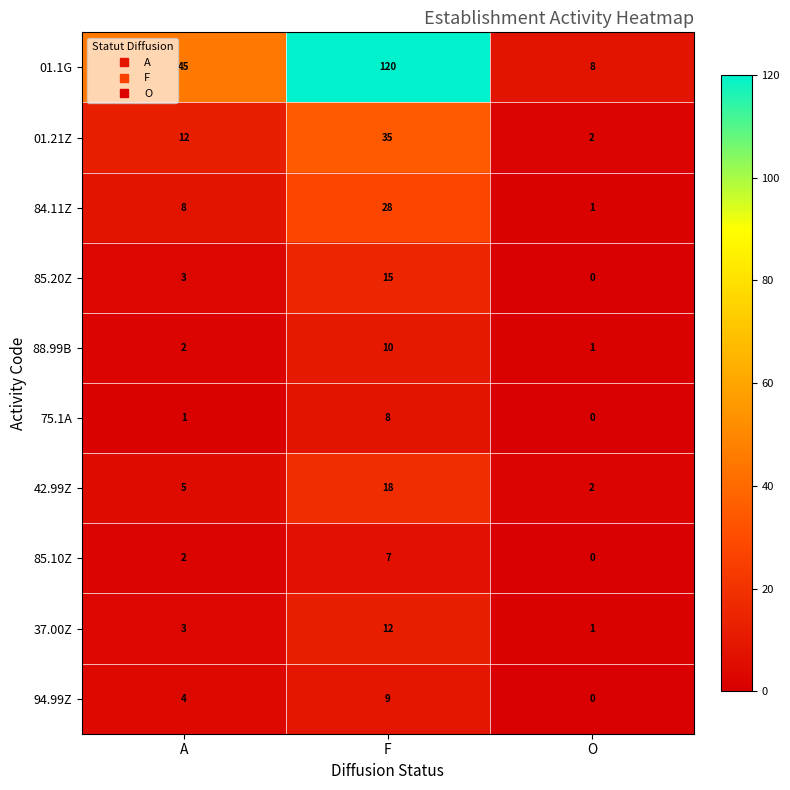

Reading left to right, transcribe all the data shown in this chart.

01.1G: 45	120	8
01.21Z: 12	35	2
84.11Z: 8	28	1
85.20Z: 3	15	0
88.99B: 2	10	1
75.1A: 1	8	0
42.99Z: 5	18	2
85.10Z: 2	7	0
37.00Z: 3	12	1
94.99Z: 4	9	0